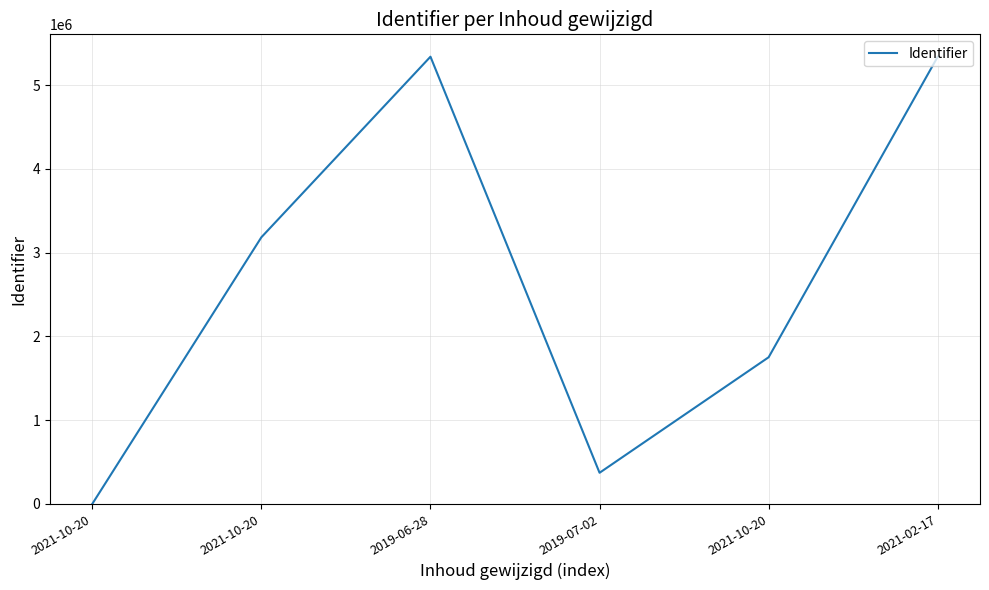

What is the sum of all values?

15986393